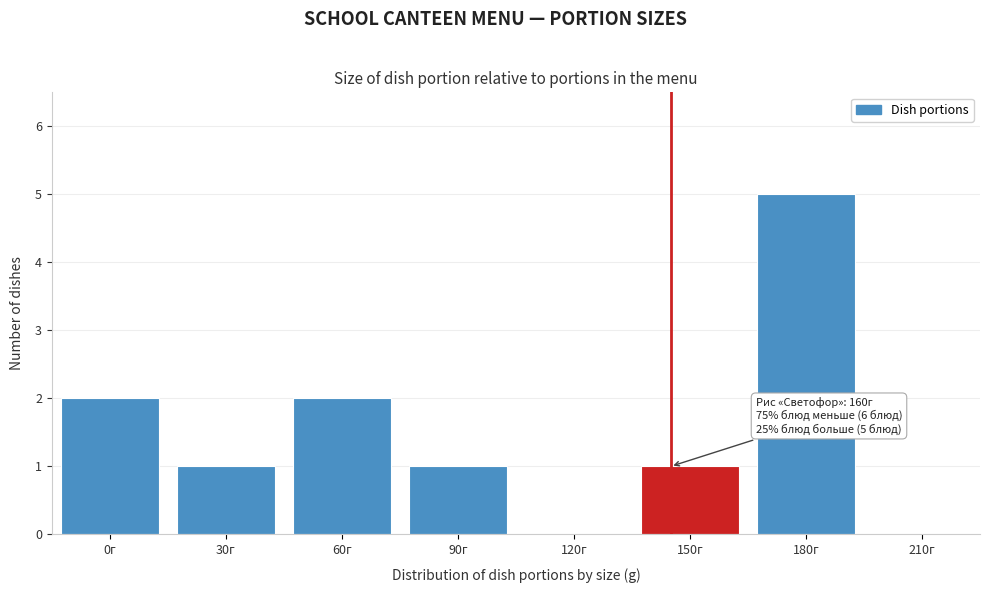

Reading left to right, transcribe all the data shown in this chart.

0г=2	30г=1	60г=2	90г=1	120г=0	150г=1	180г=5	210г=0